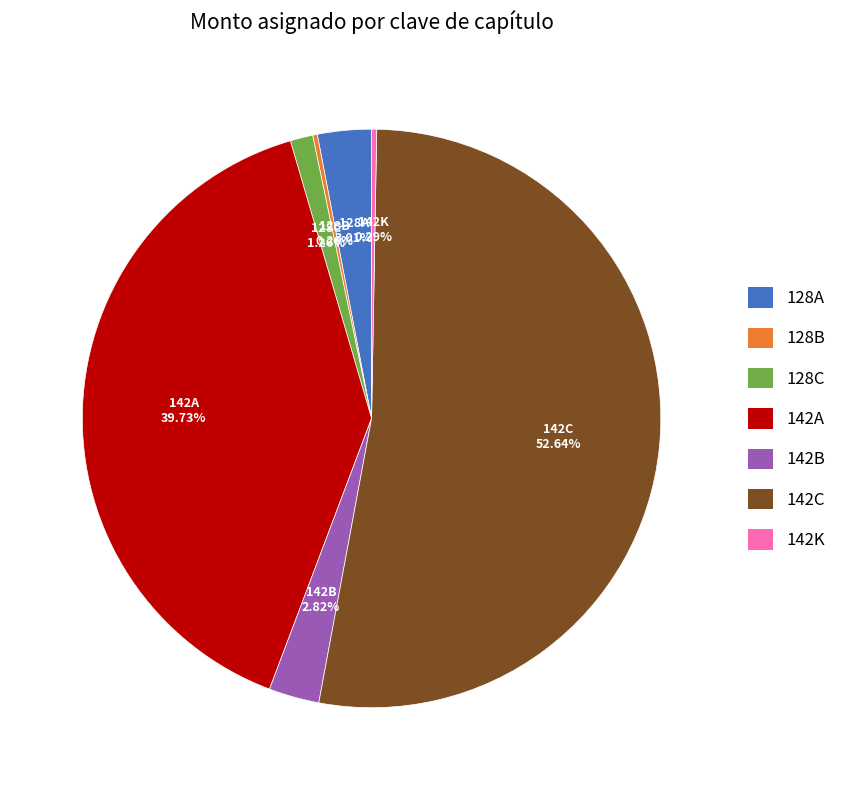

Do 128A and 142C together represent more than half of the pie?

Yes